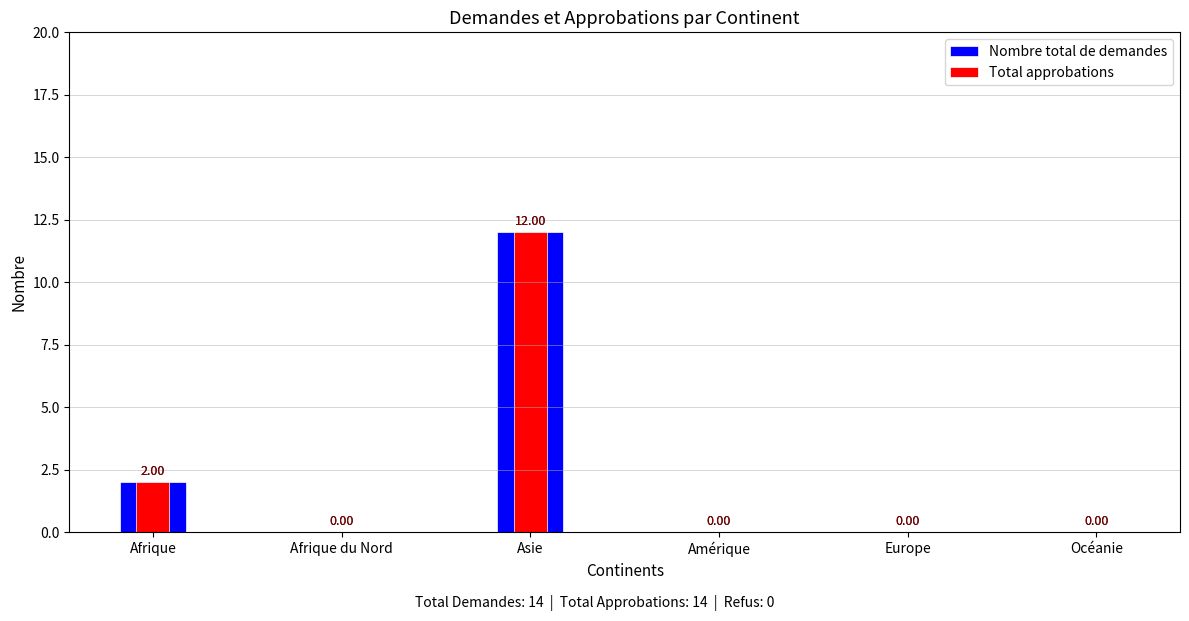

What position from the left is Afrique?

1